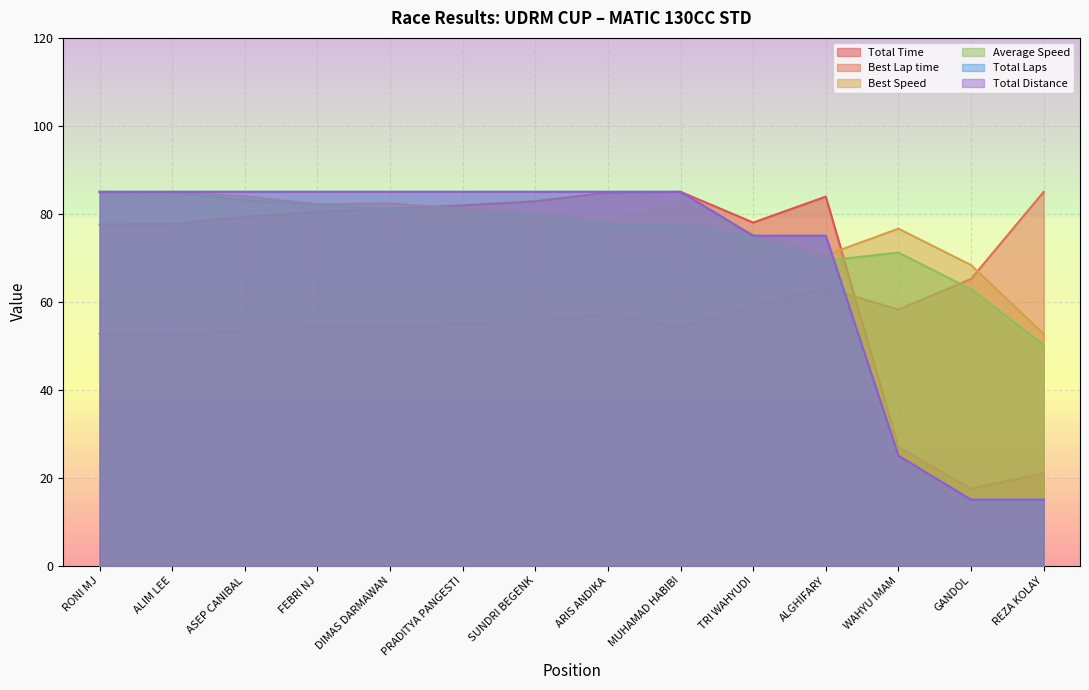

Rank the series by their maximum value, from highest to lowest.

Total Time, Best Lap time, Best Speed, Average Speed, Total Laps, Total Distance